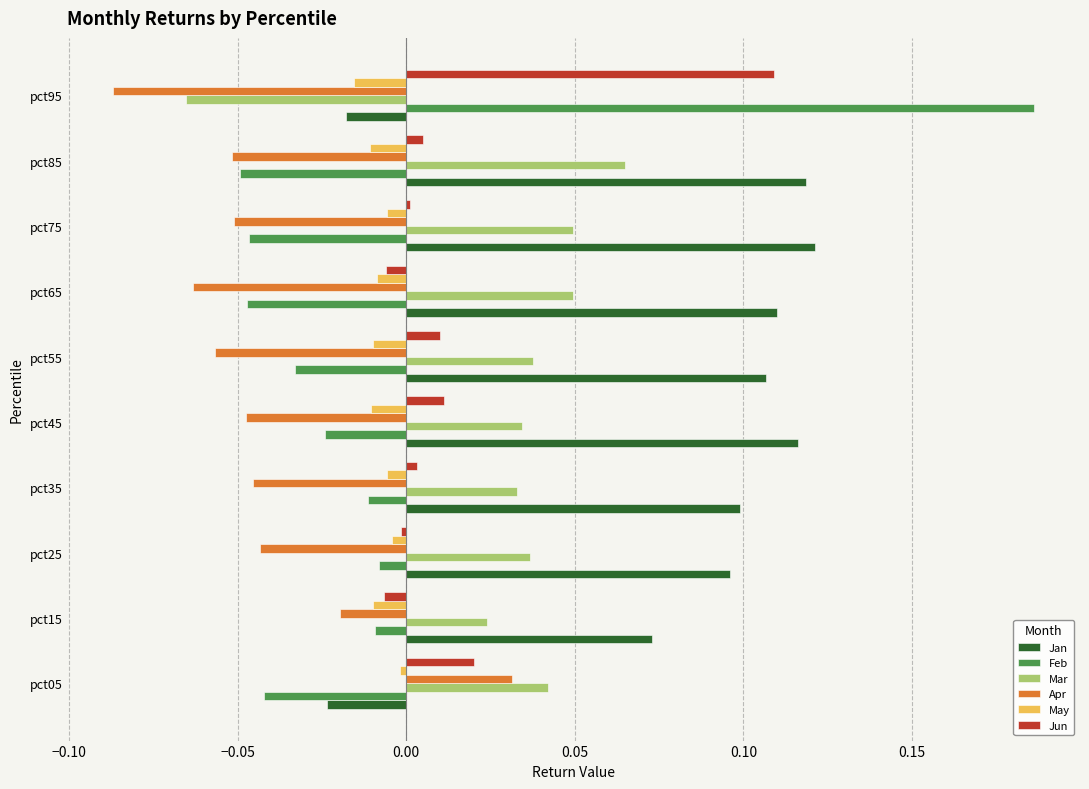

What are all the series names shown in the legend?

Jan, Feb, Mar, Apr, May, Jun